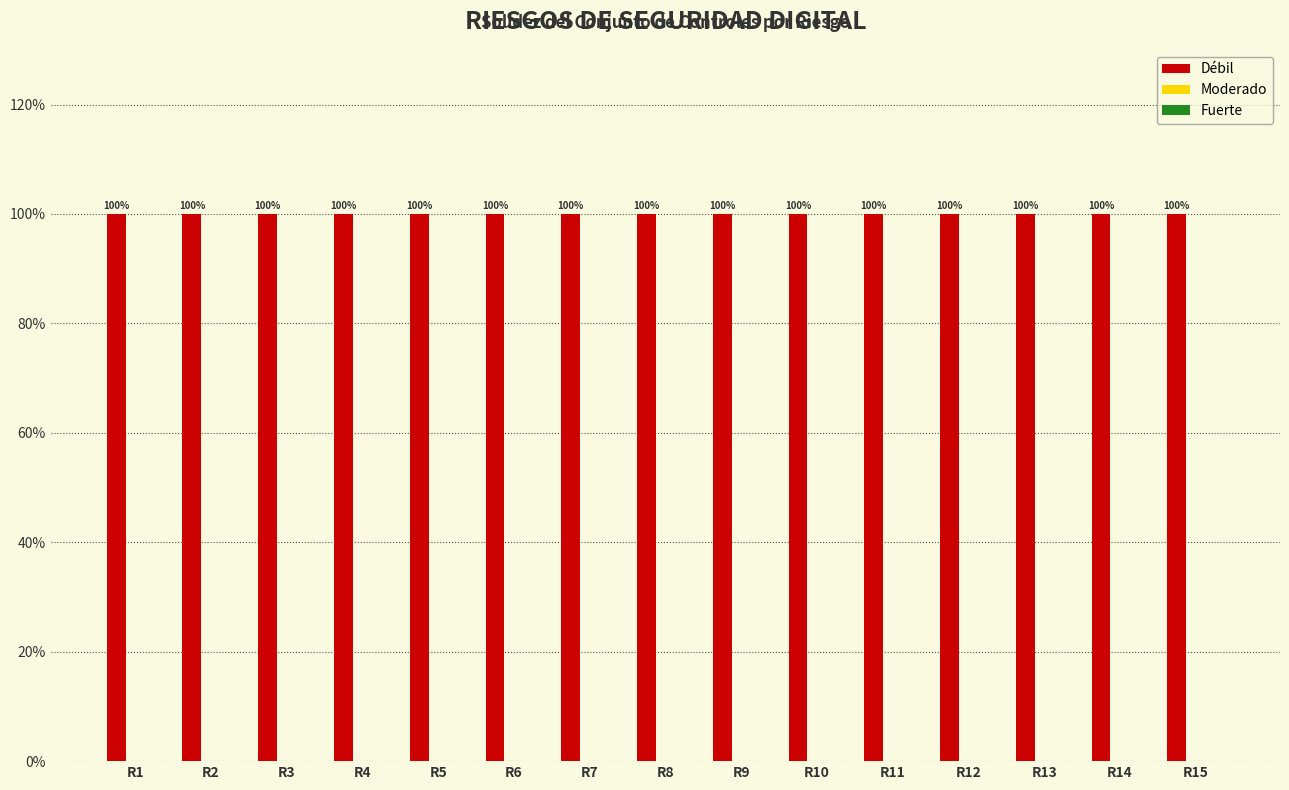

At which category is the sum across all series the highest?

R1